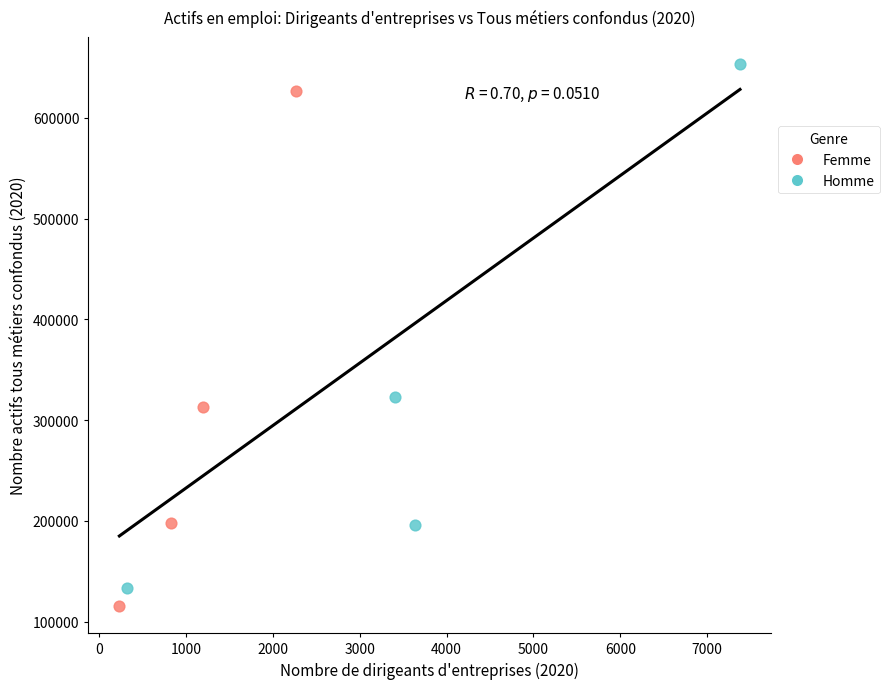

Which series has the largest Y range (max minus min)?

Homme